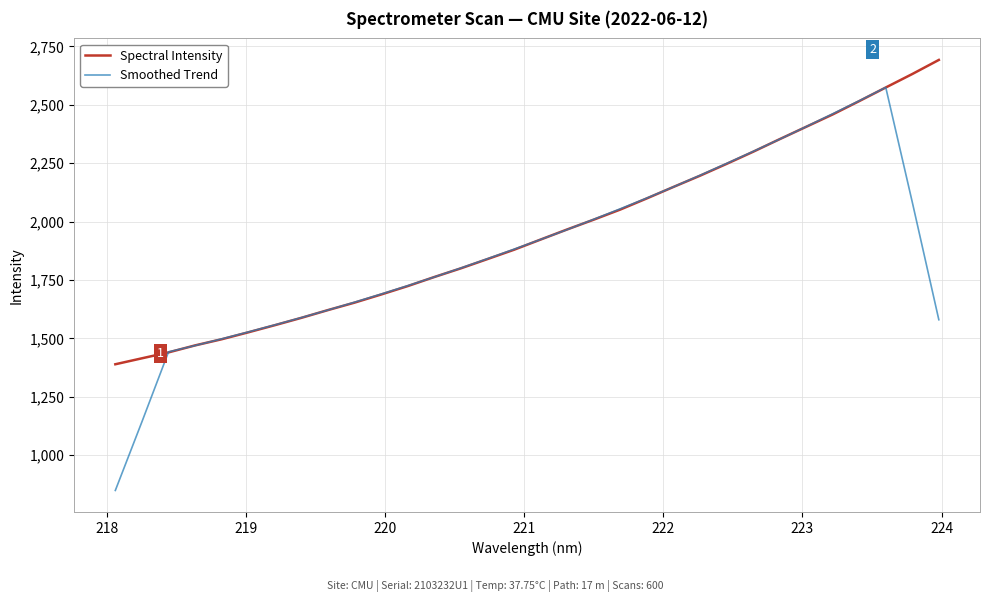

Rank the series by their average value, from highest to lowest.

Spectral Intensity, Smoothed Trend